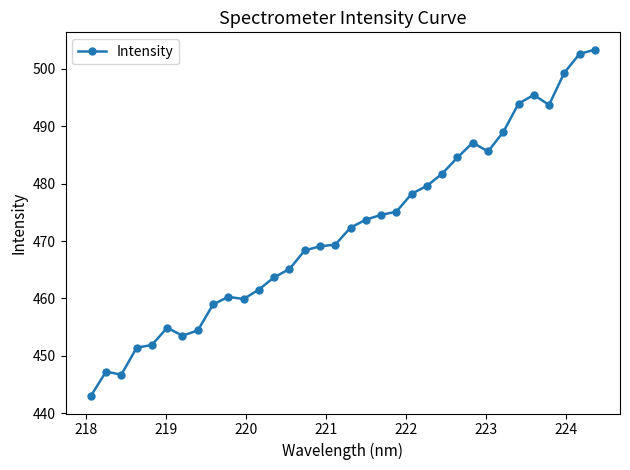

What is the difference between the maximum and second lowest values?

56.6